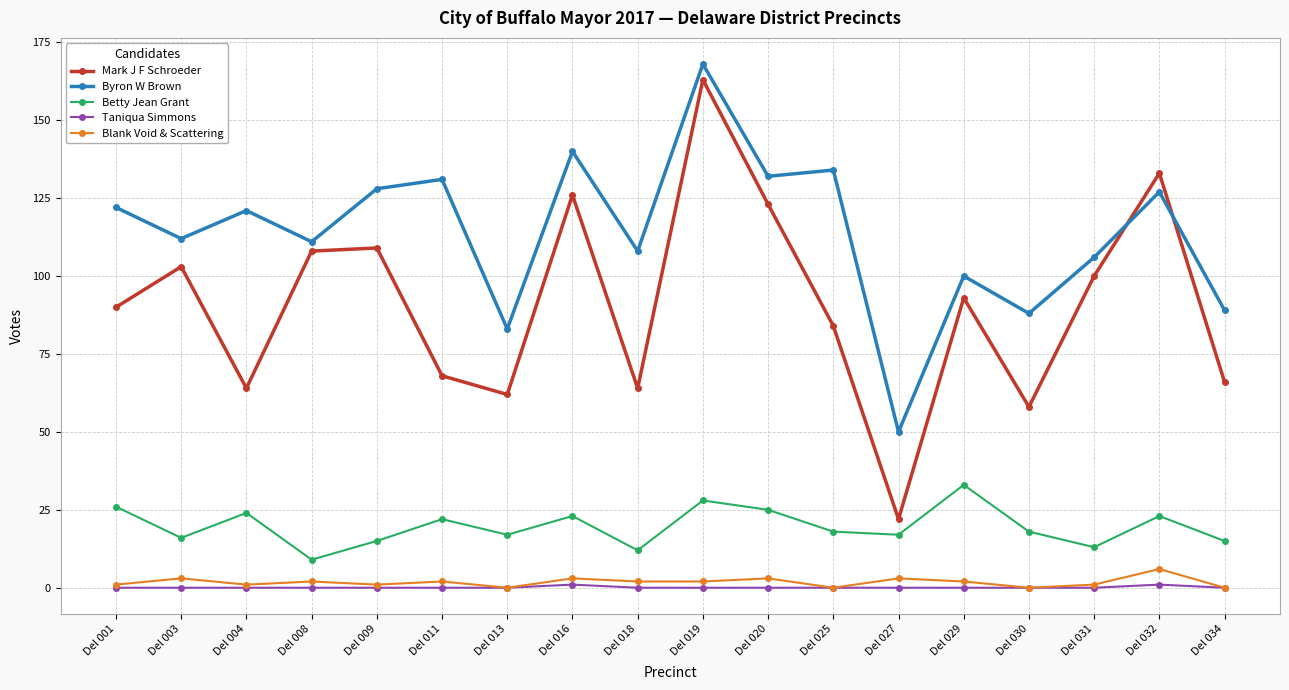

How many interior local valleys does the Betty Jean Grant series have?

6